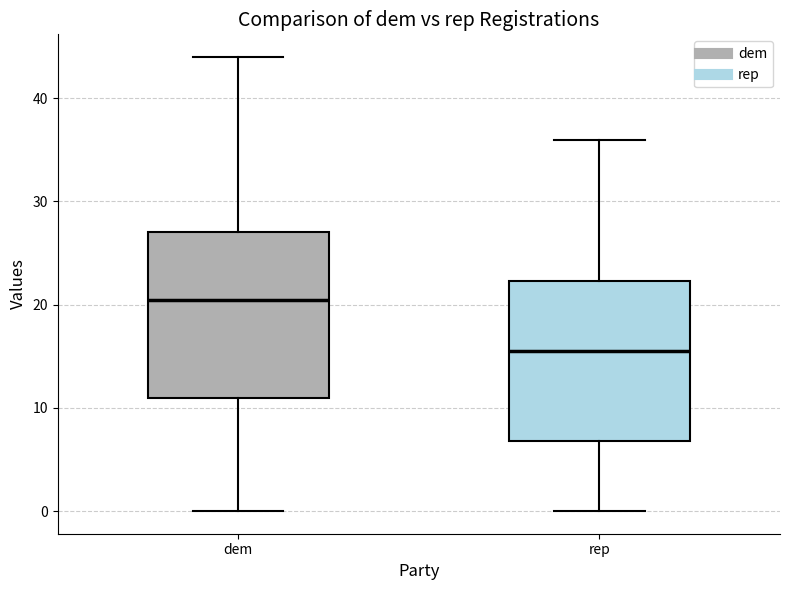

Reading left to right, transcribe this box plot: for each box, give where its median line is, the range the box spans, and where its two whiskers end, as read against the y-axis. The values are not printed on the chart, so give them approximately, as read against the axis.

dem: median 21, box 11 to 27, whiskers 0 to 44
rep: median 16, box 7 to 22, whiskers 0 to 36